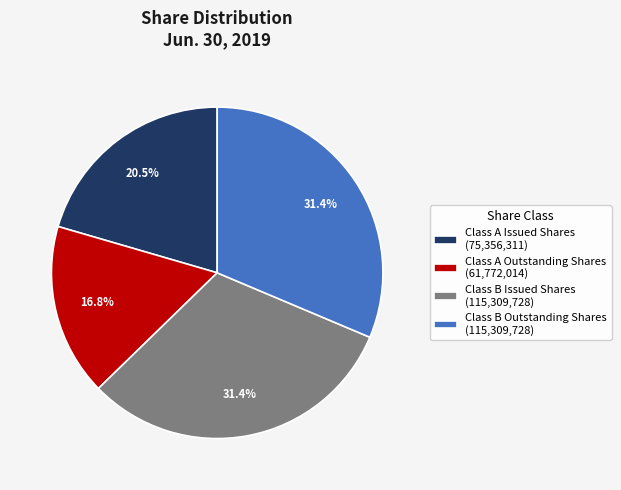

Approximately how many times larger is the value at Class A Issued Shares (75,356,311) compared to Class A Outstanding Shares (61,772,014)?

1.2